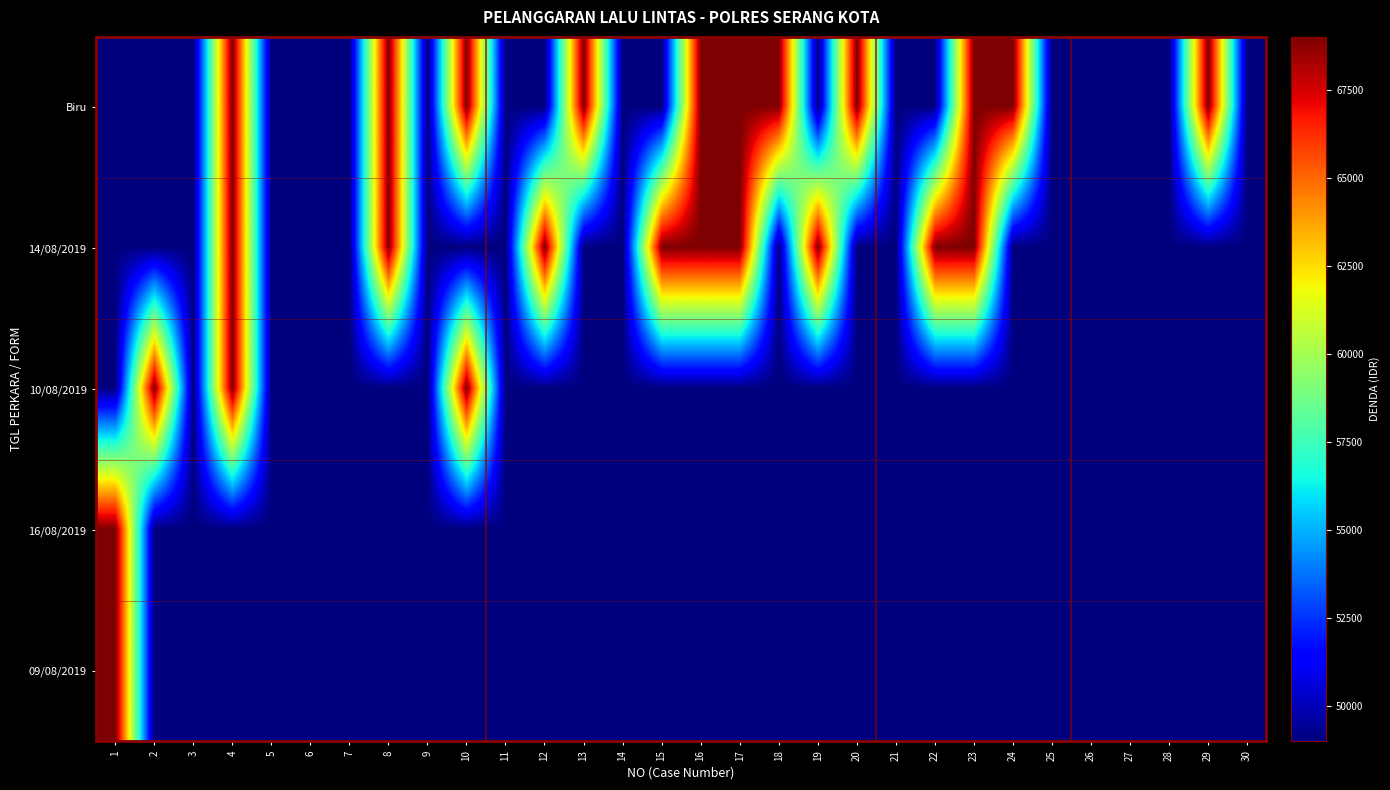

What is the minimum value shown in the chart?

49000